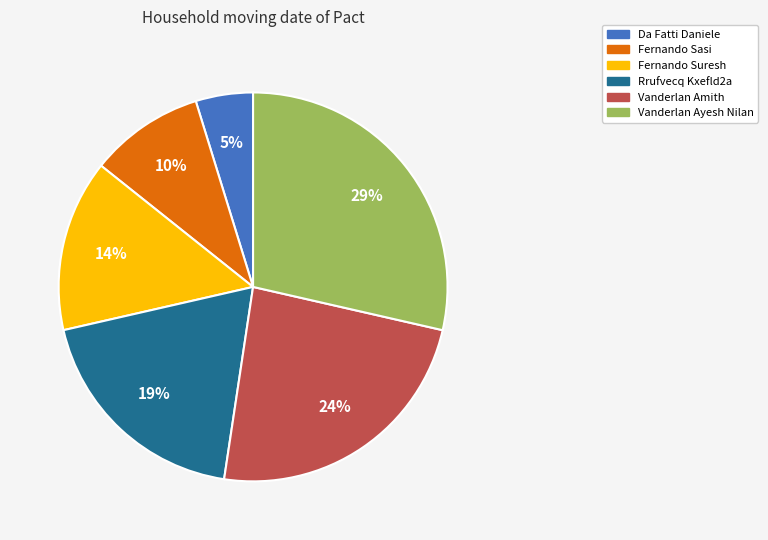

To the nearest percent, what portion does Da Fatti Daniele represent?

5%